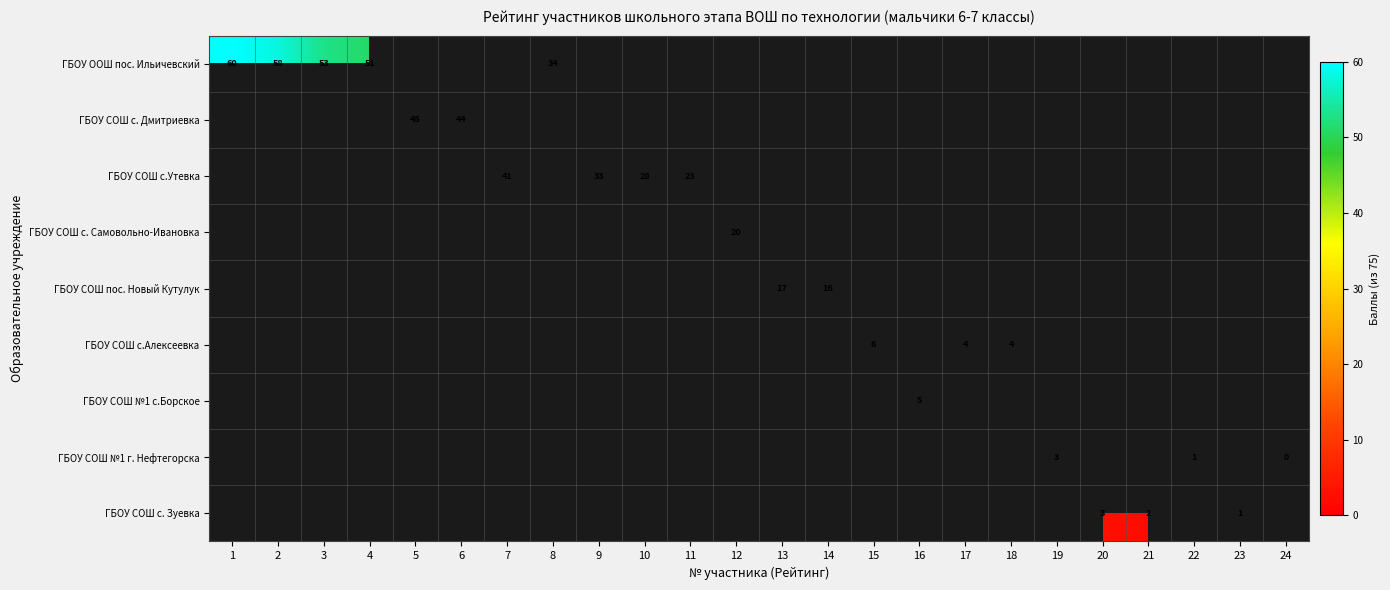

The value of ГБОУ СОШ с. Дмитриевка at 5 is 29. True or false?

False